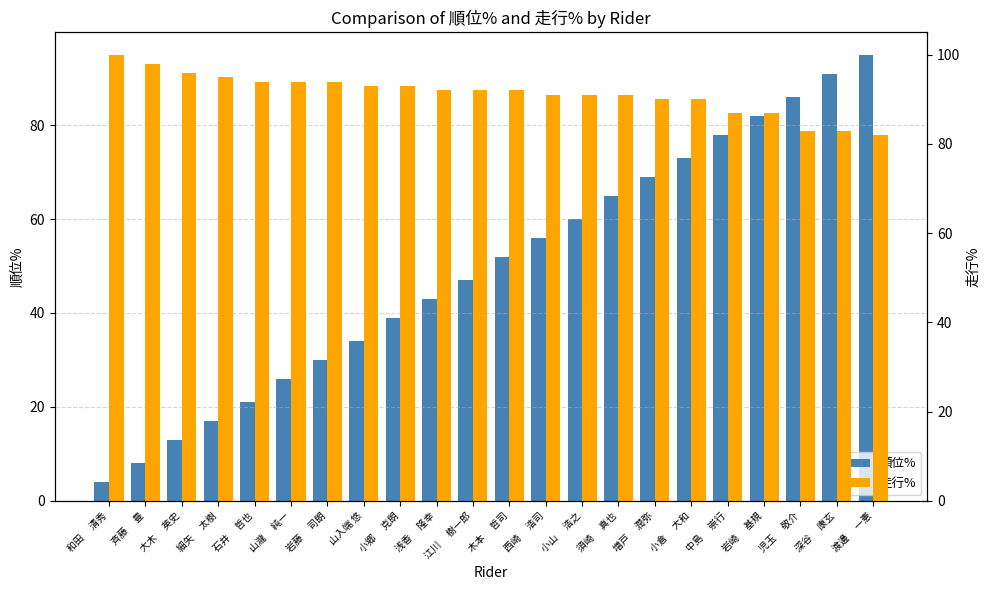

What is the average value of the 順位% series?

50